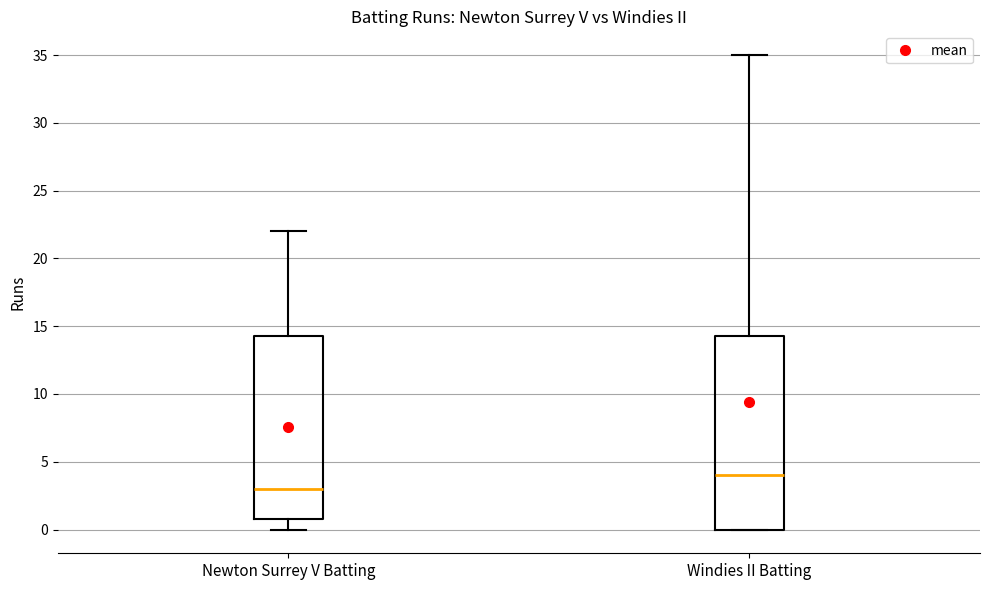

Reading left to right, read every box against the y-axis: the position of its median line, the range the box covers, and the ends of its whiskers. The values are not printed on the chart, so give them approximately, as read against the axis.

Newton Surrey V Batting: median 3.0, box 1.0 to 14.5, whiskers 0.0 to 22.0
Windies II Batting: median 4.0, box 0.0 to 14.5, whiskers 0.0 to 35.0